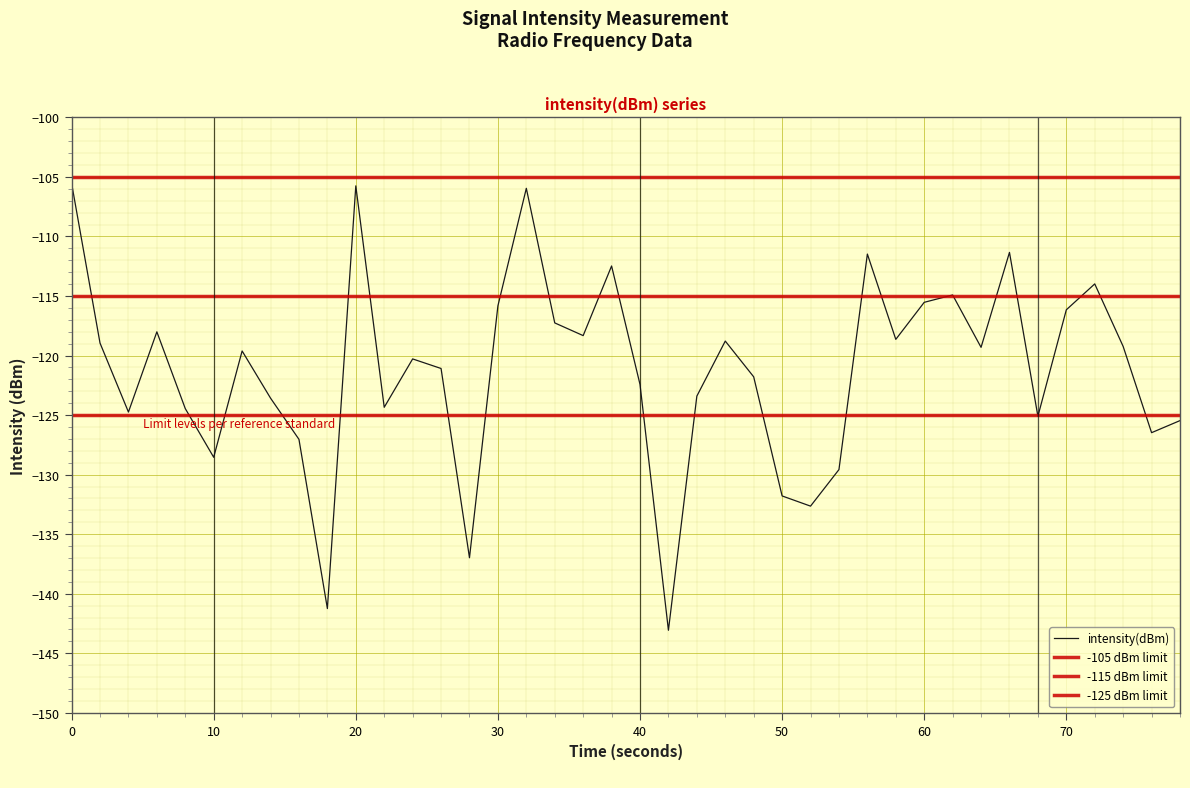

How many lines are shown in the chart?

1